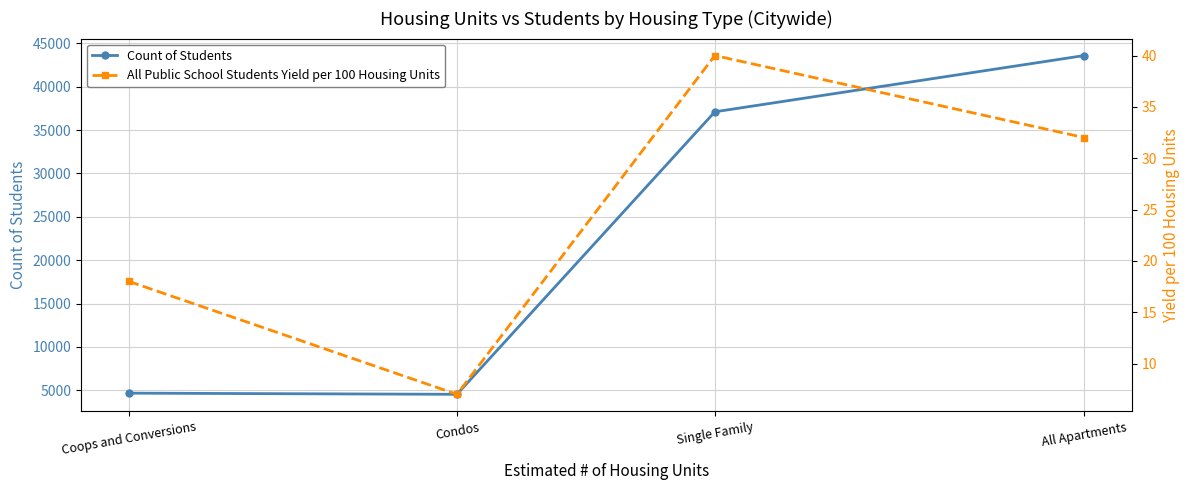

Reading left to right, list all the values displayed in this chart.

Count of Students: 4665	4530	37109	43601
All Public School Students Yield per 100 Housing Units: 18	7	40	32